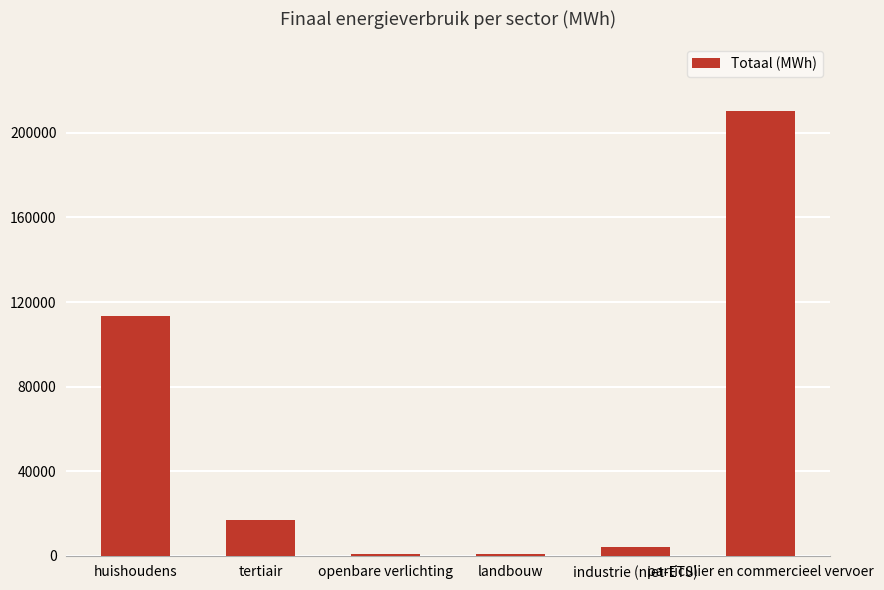

What is the change in value from tertiair to openbare verlichting?

-16279.8